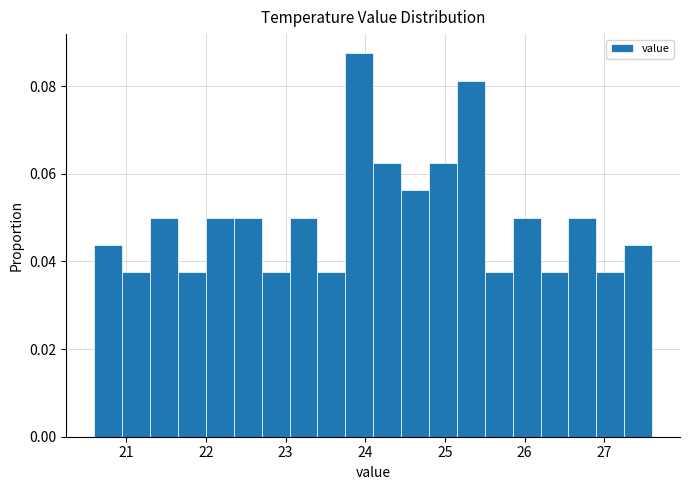

Around what value on the x-axis is the tallest bar? Give the approximate position of its centre, as read against the axis.

23.9